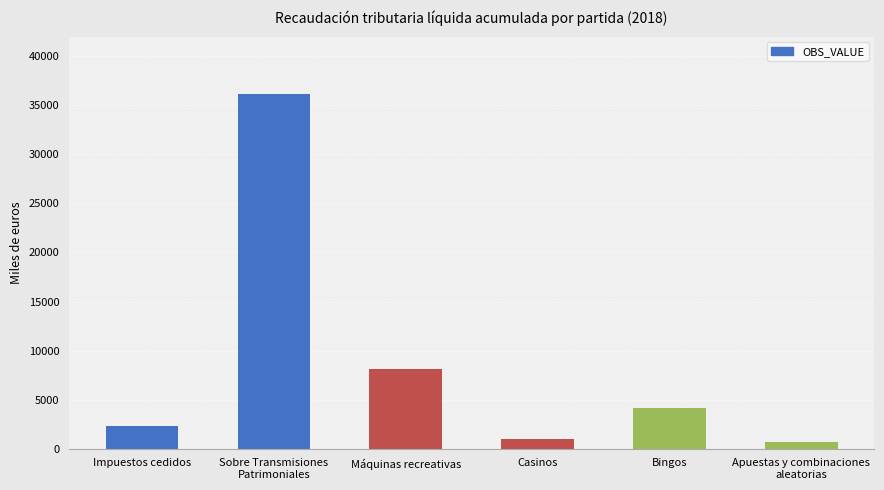

What is the maximum value shown in the chart?

36139.3